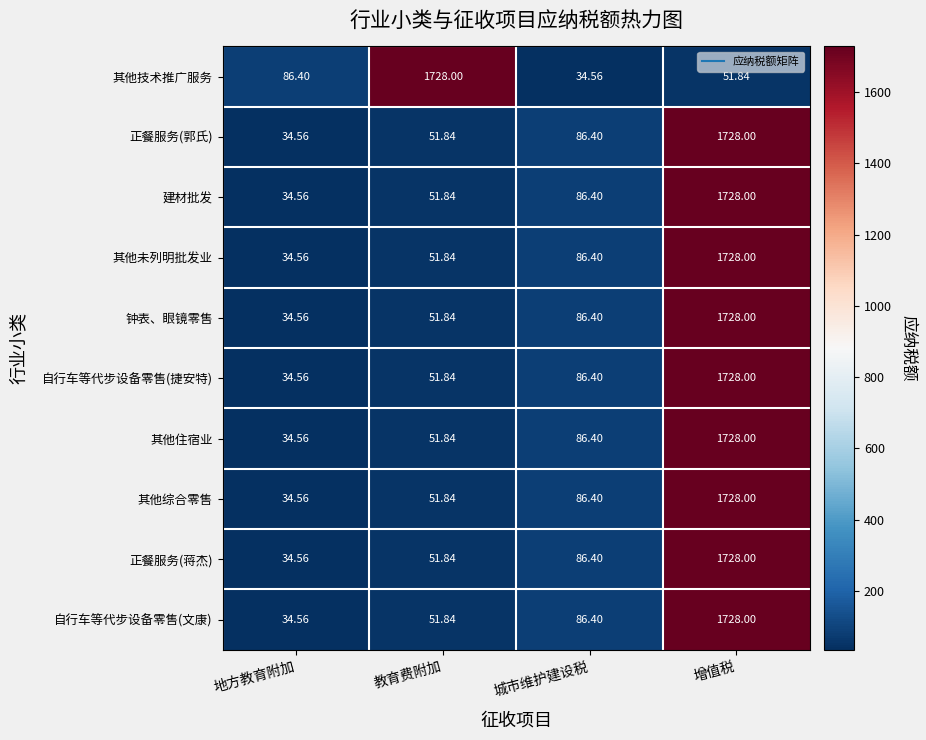

List the labels in order of 其他住宿业 value, smallest first.

地方教育附加, 教育费附加, 城市维护建设税, 增值税